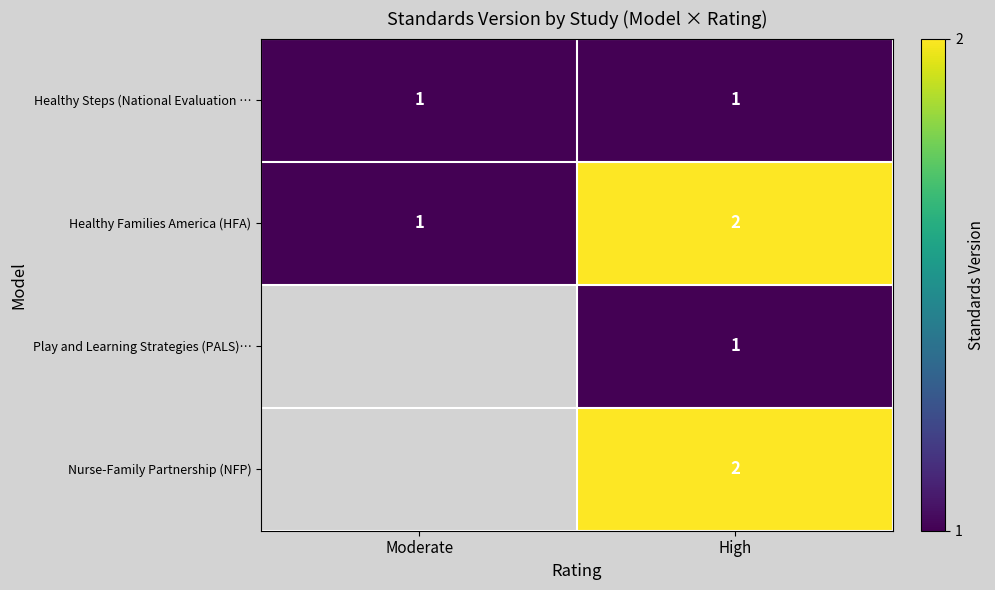

Which label corresponds to the largest value in the chart?

High